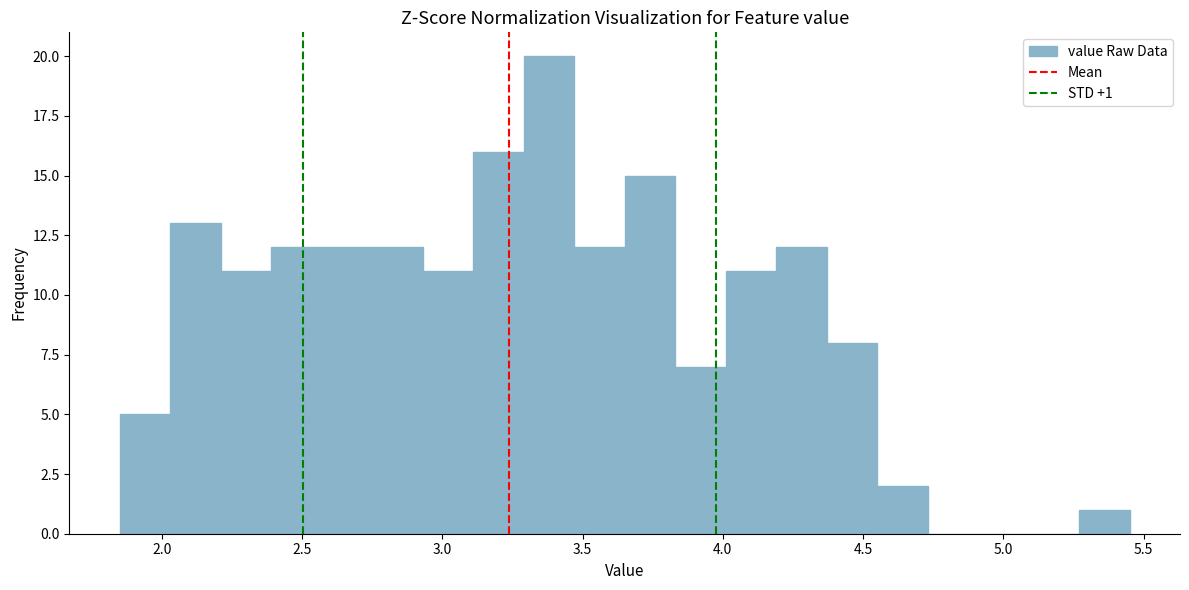

Read against the x-axis, roughly where is the centre of the tallest bar?

3.40